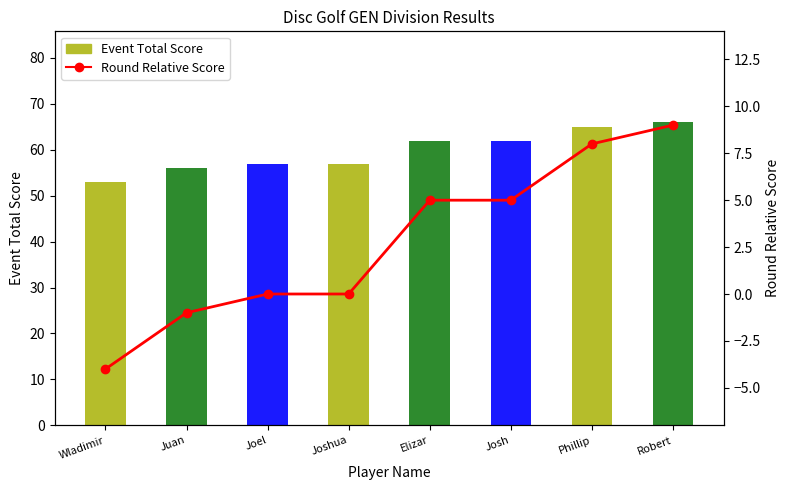

Count the number of categories in the chart.

8